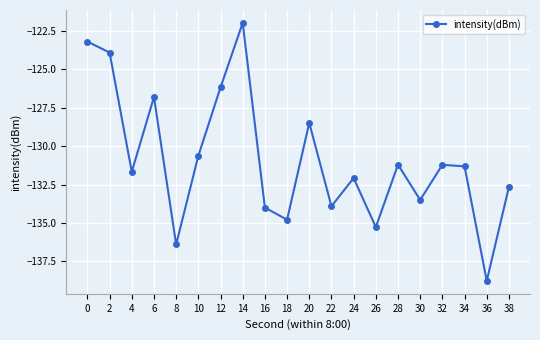

What value does the data have at 18?

-134.8